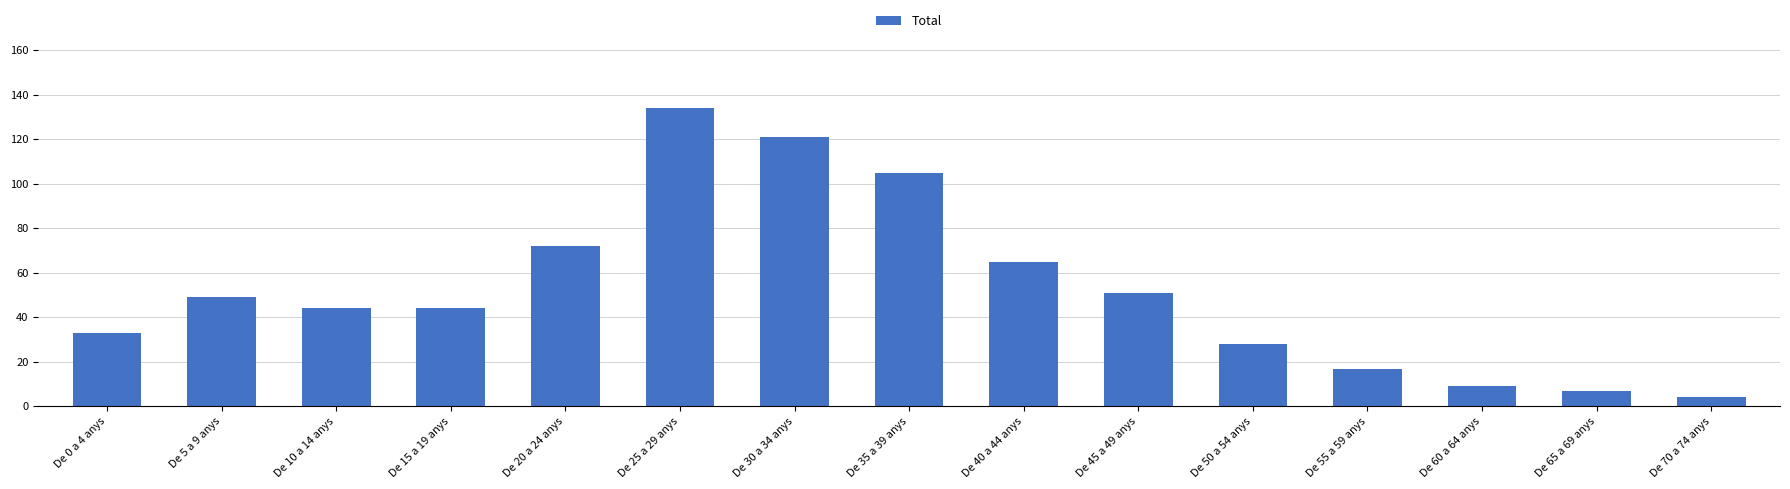

Which label corresponds to the largest value in the chart?

De 25 a 29 anys